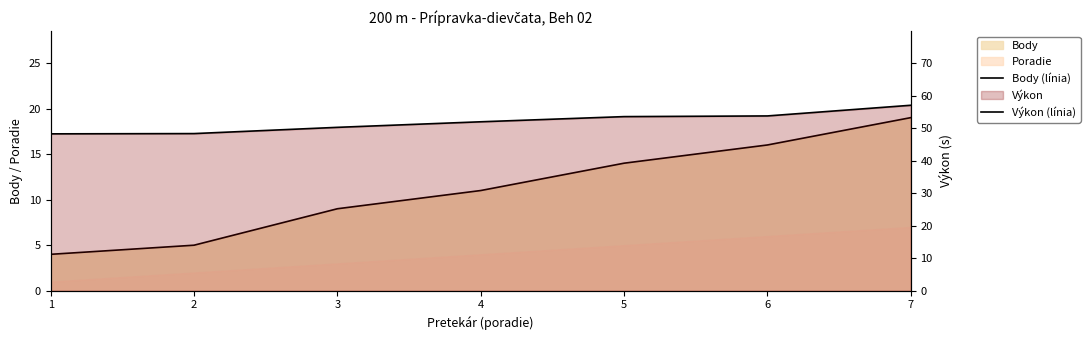

What is the lowest value of the Body (línia) series?

4.0